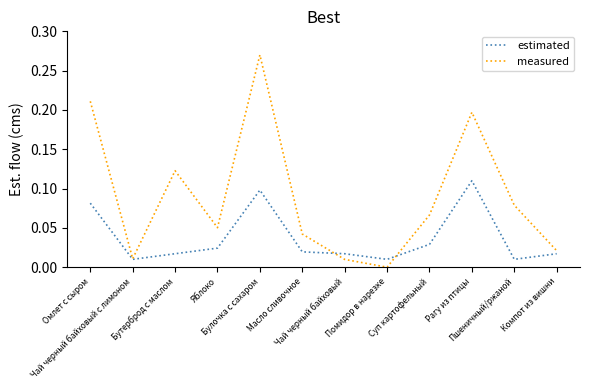

Where is the first local maximum for measured?

Бутерброд с маслом